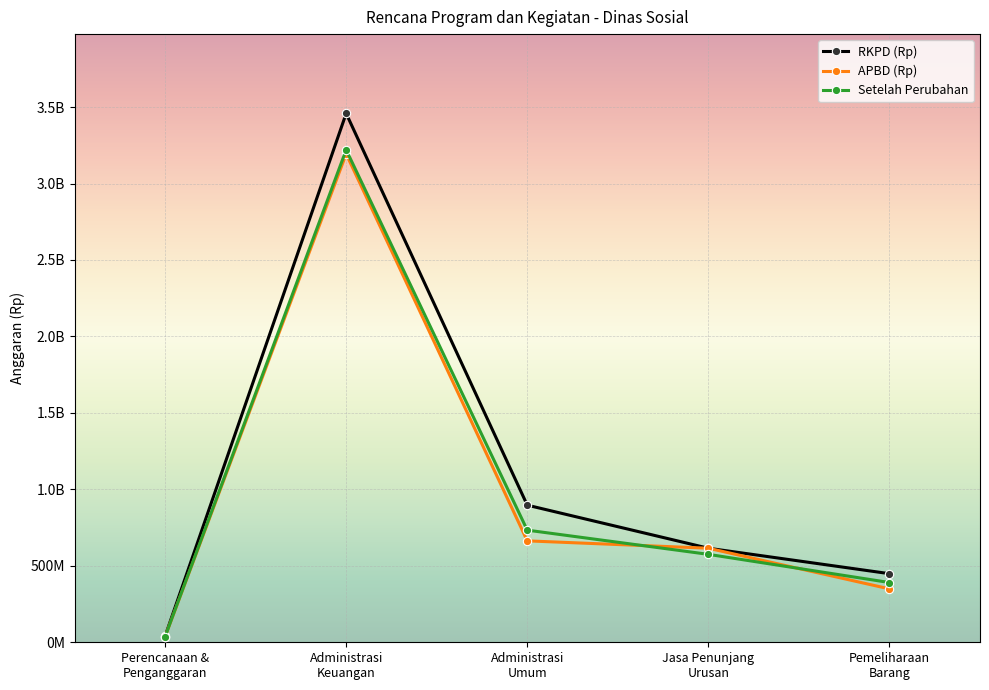

What is the difference between the second highest and second lowest values in the APBD (Rp) series?

314103200